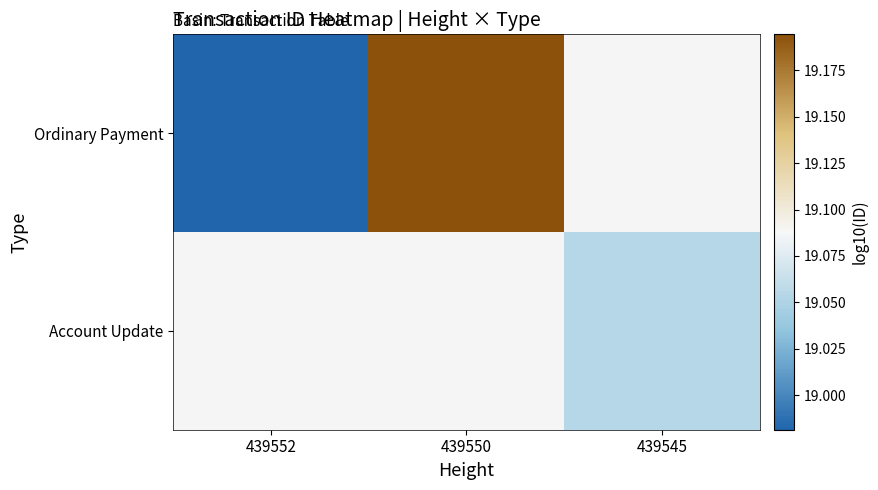

Which category has the lowest value in the Ordinary Payment series?

439552